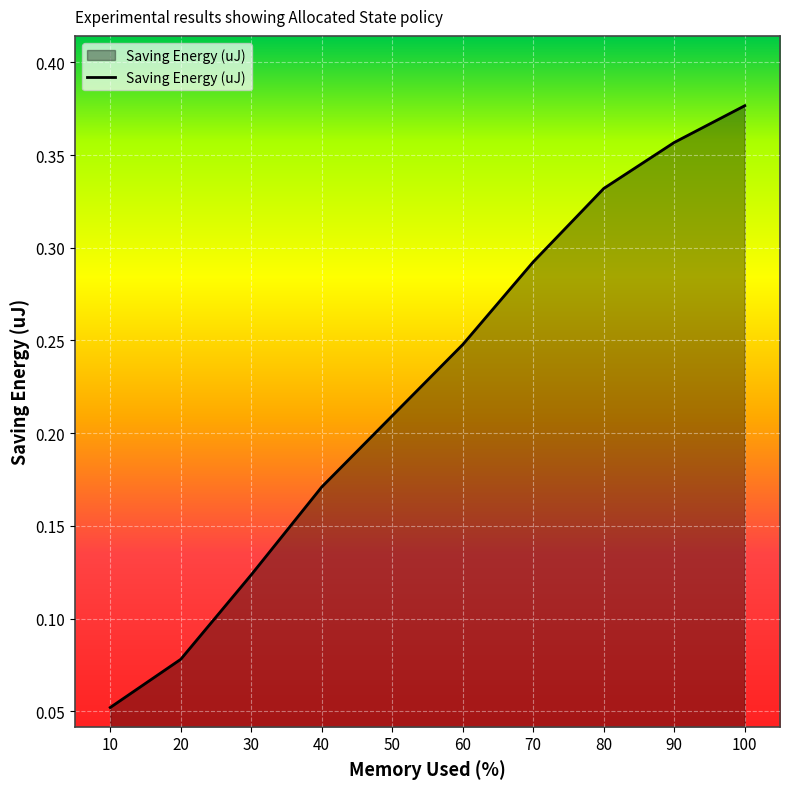

List the labels in order of value, largest first.

100, 90, 80, 70, 60, 50, 40, 30, 20, 10